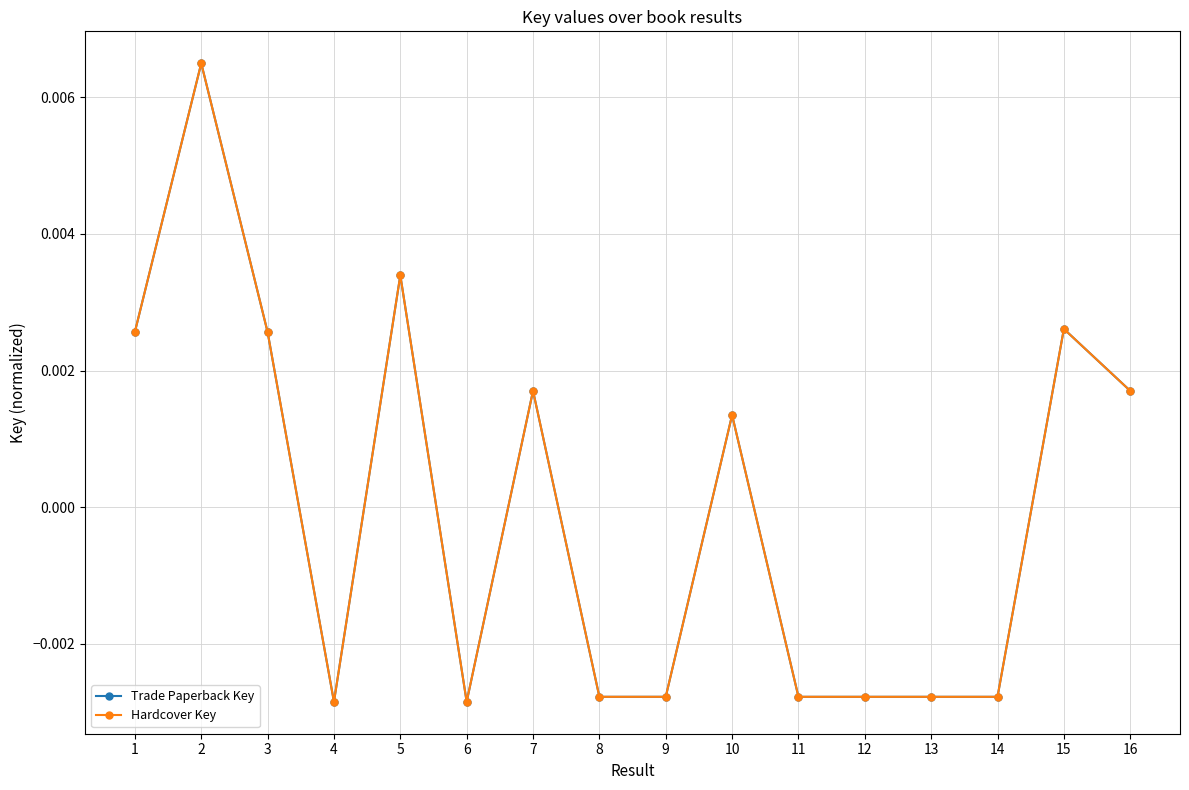

At which label is Trade Paperback Key closest to 0?

10